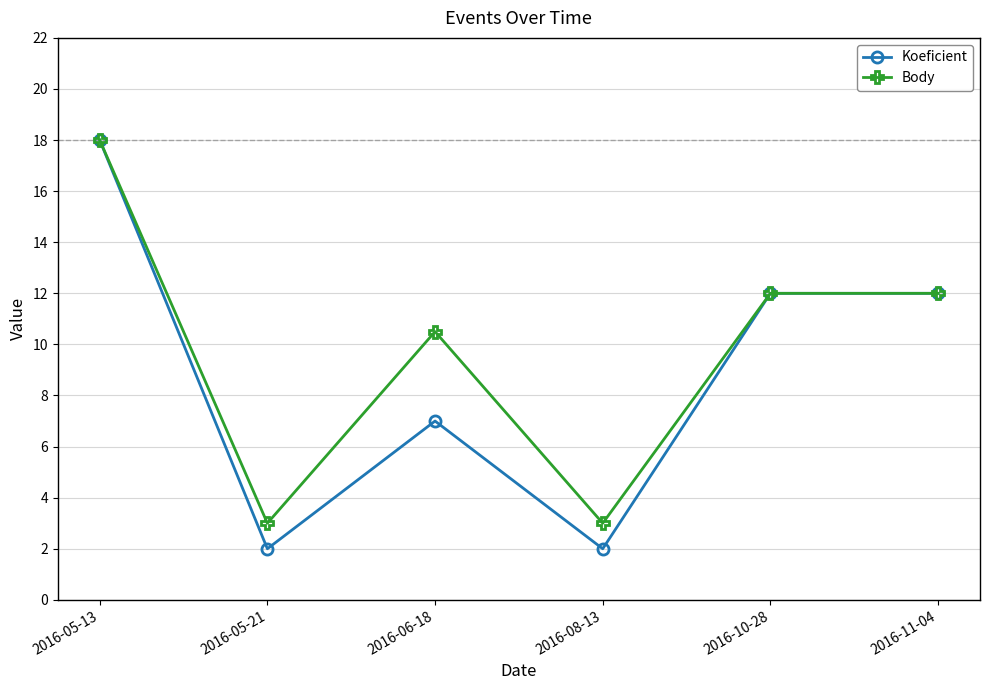

List the series in order of their overall mean, highest first.

Body, Koeficient